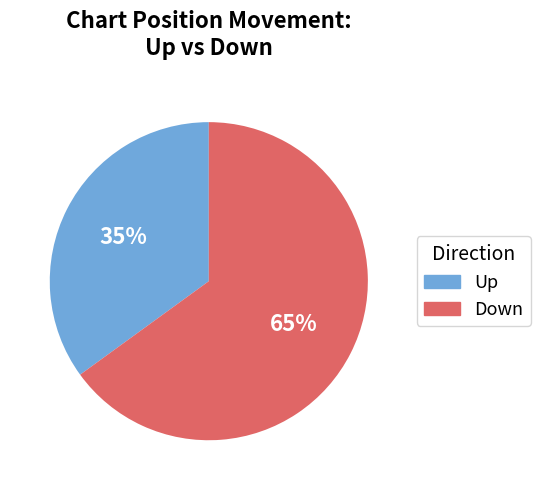

To the nearest percent, what is the difference between the largest and smallest slice percentages?

30%